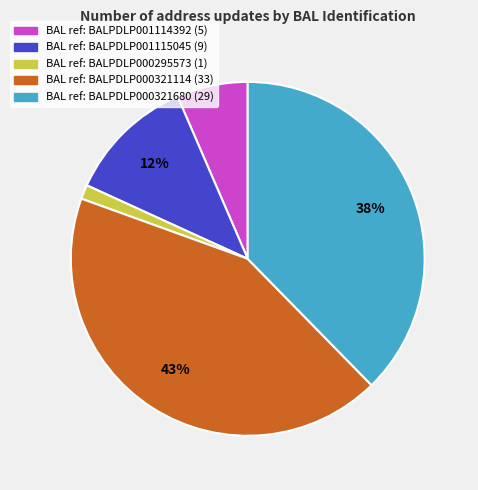

Is there any slice that represents more than half of the pie?

No